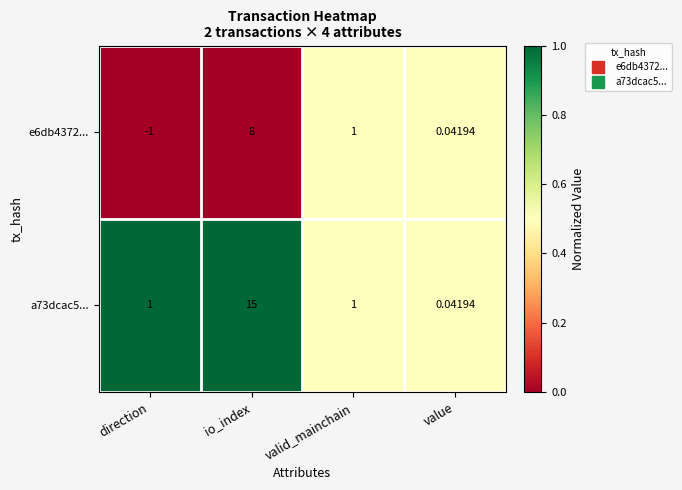

Which series has the widest spread of values?

a73dcac5...